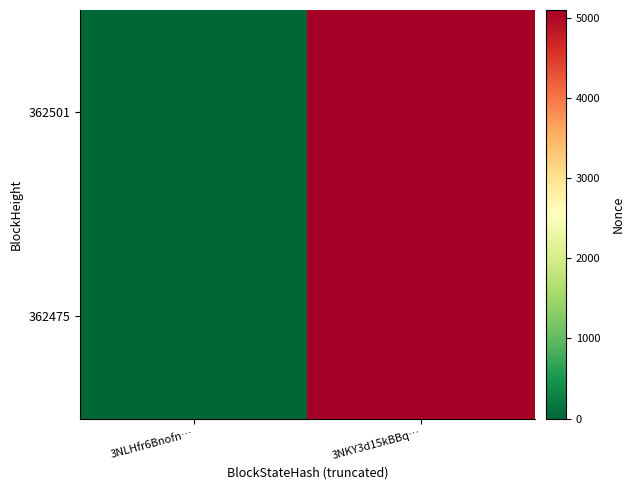

Which has a higher value, 3NKY3d15kBBq… or 3NLHfr6Bnofn…?

3NKY3d15kBBq…